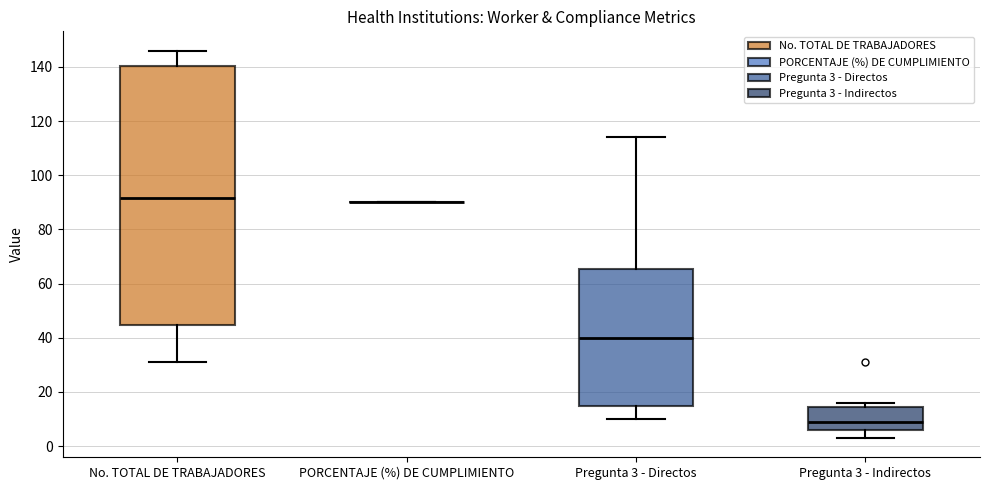

Reading left to right, read every box against the y-axis: the position of its median line, the range the box covers, and the ends of its whiskers. The values are not printed on the chart, so give them approximately, as read against the axis.

No. TOTAL DE TRABAJADORES: median 92, box 44 to 140, whiskers 32 to 146
PORCENTAJE (%) DE CUMPLIMIENTO: box collapsed to a line at 90, whiskers 90 to 90
Pregunta 3 - Directos: median 40, box 14 to 66, whiskers 10 to 114
Pregunta 3 - Indirectos: median 10, box 6 to 14, whiskers 4 to 16